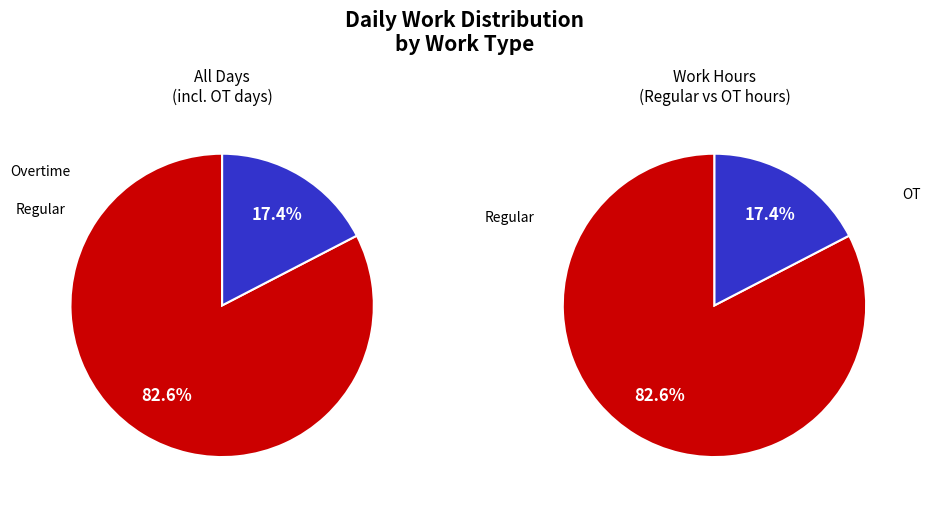

Which series has the widest spread of values?

Overtime (OT)